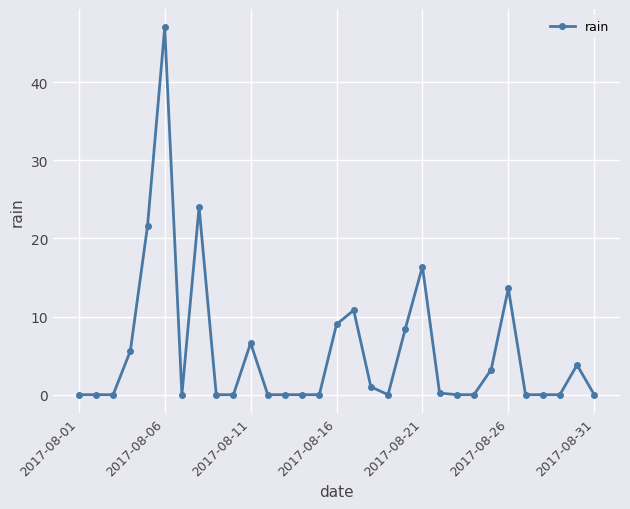

How many data points does each series have?

31